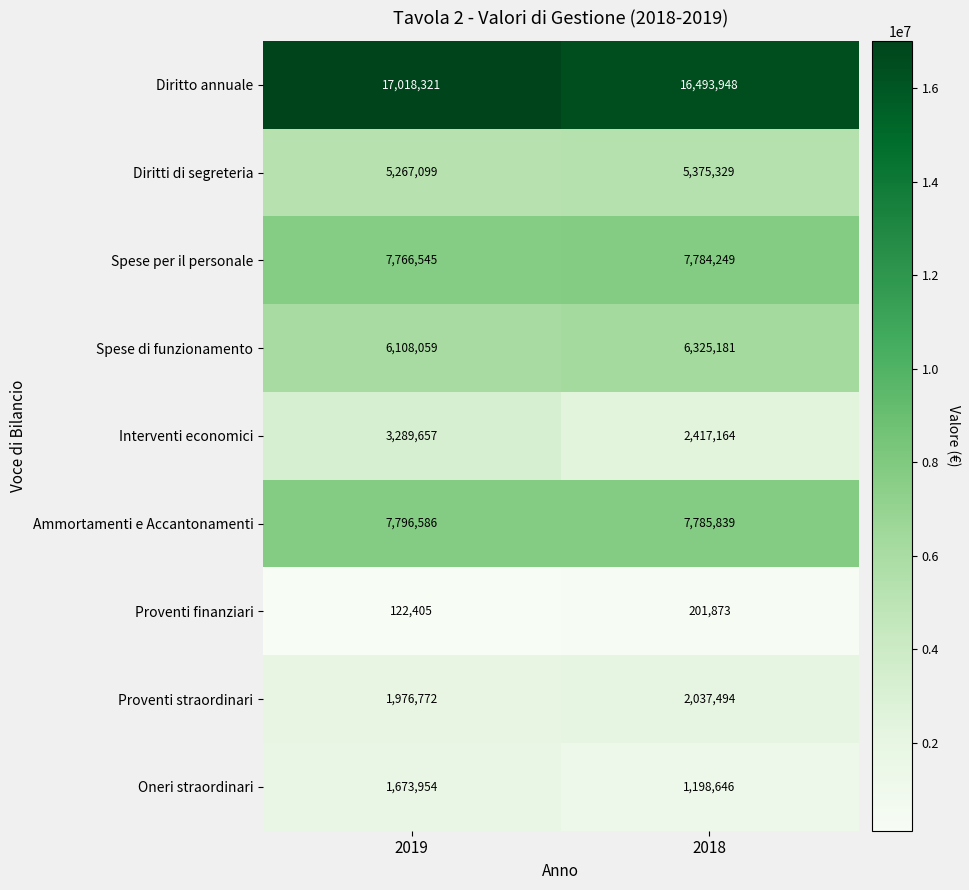

At which category does the chart reach its peak across all series?

2019